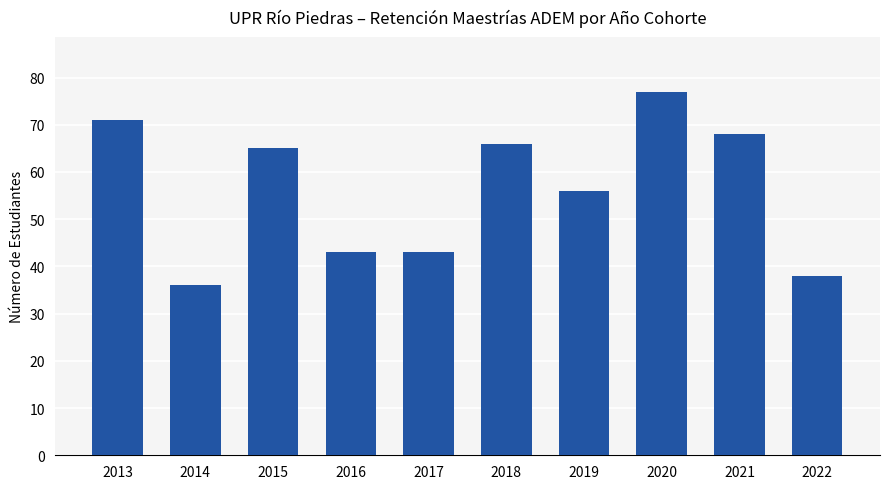

What is the difference between the maximum and minimum values?

41